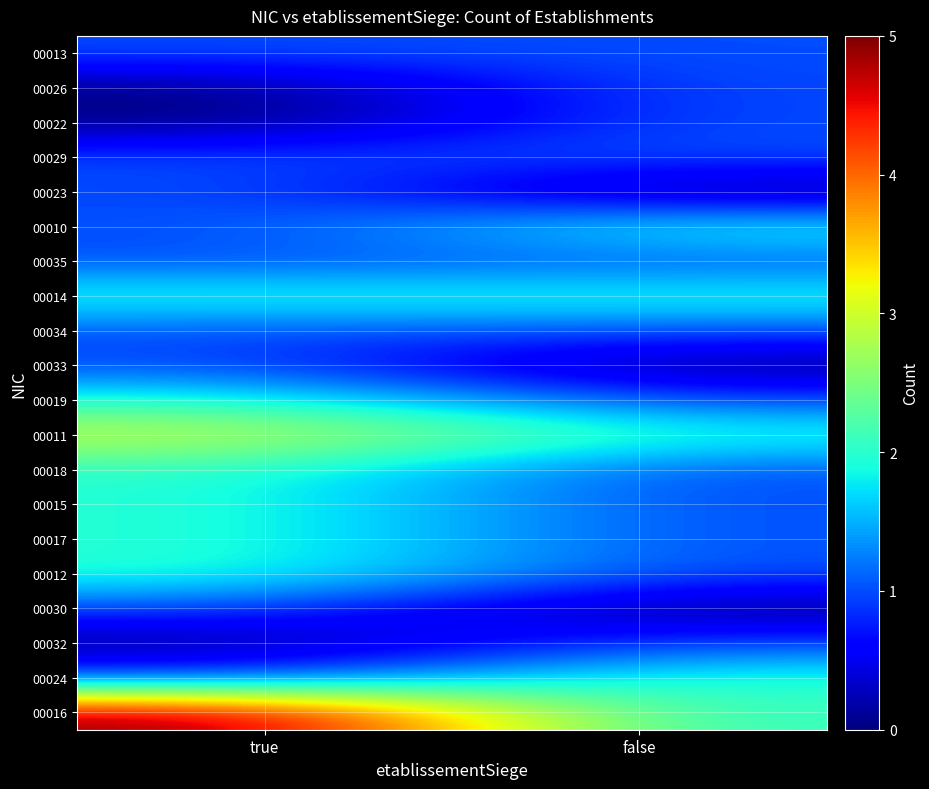

Reading left to right, extract all data points from this chart.

00016: true=5	false=2
00024: true=1	false=2
00032: true=0	false=1
00030: true=1	false=0
00012: true=2	false=1
00017: true=2	false=1
00015: true=2	false=1
00018: true=2	false=1
00011: true=3	false=2
00019: true=2	false=1
00033: true=1	false=0
00034: true=1	false=1
00014: true=2	false=2
00035: true=1	false=1
00010: true=1	false=2
00023: true=1	false=0
00029: true=1	false=1
00022: true=0	false=1
00026: true=0	false=1
00013: true=1	false=1